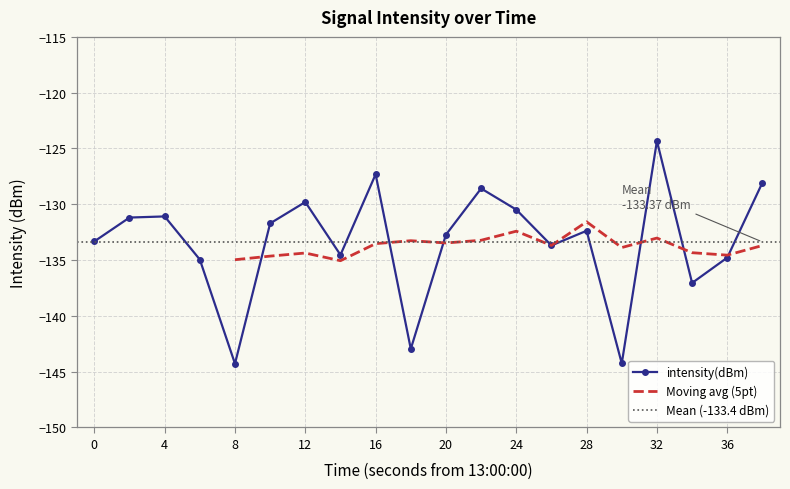

What is the average value?

-133.4